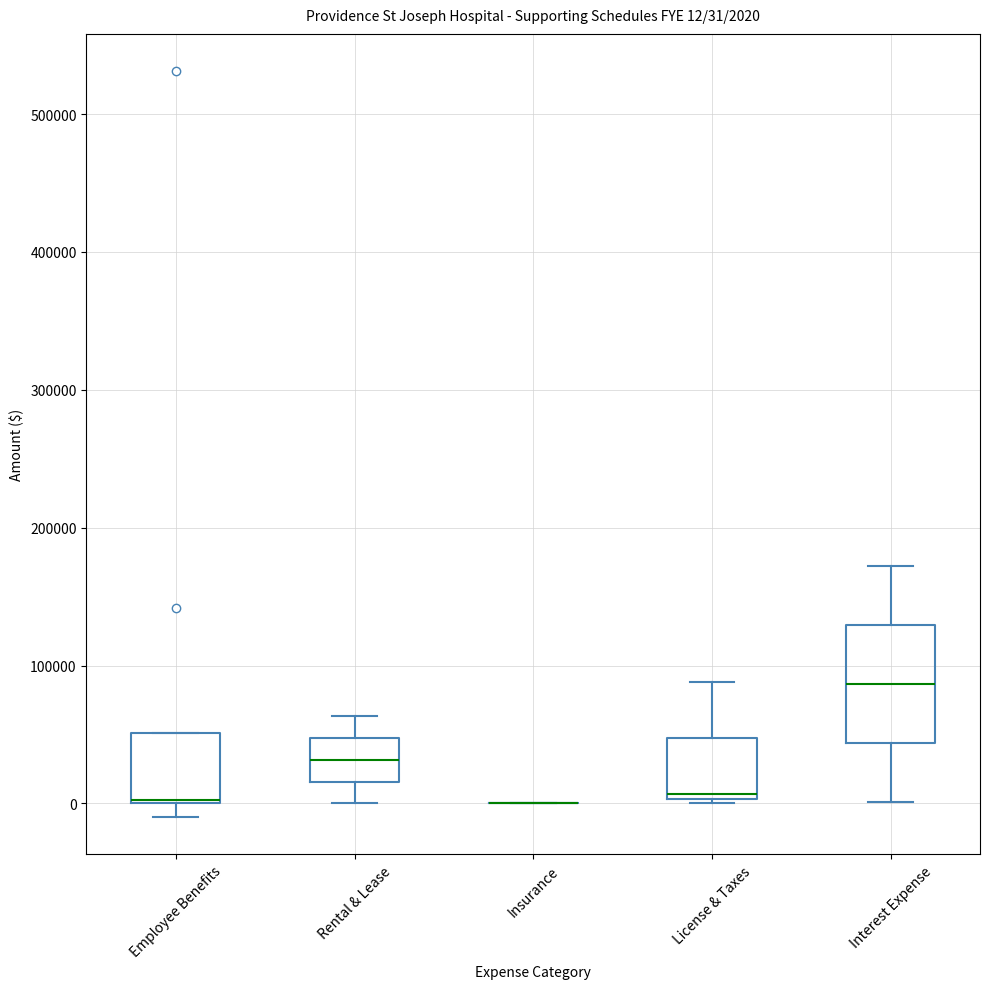

Comparing the boxes themselves (not the whiskers), which one is the tallest?

Interest Expense